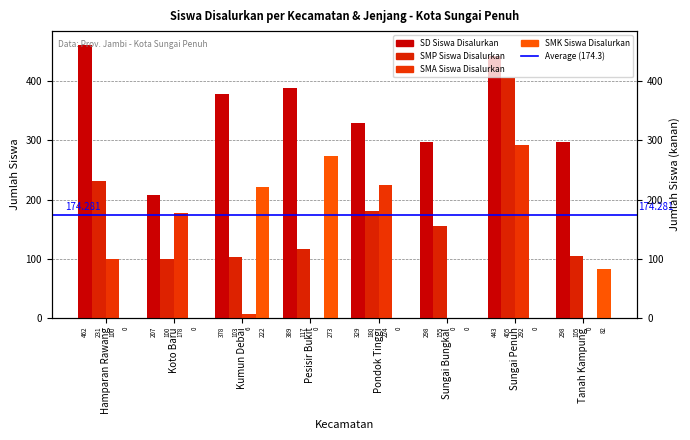

What is the label of the 4th bar from the right?

Pondok Tinggi